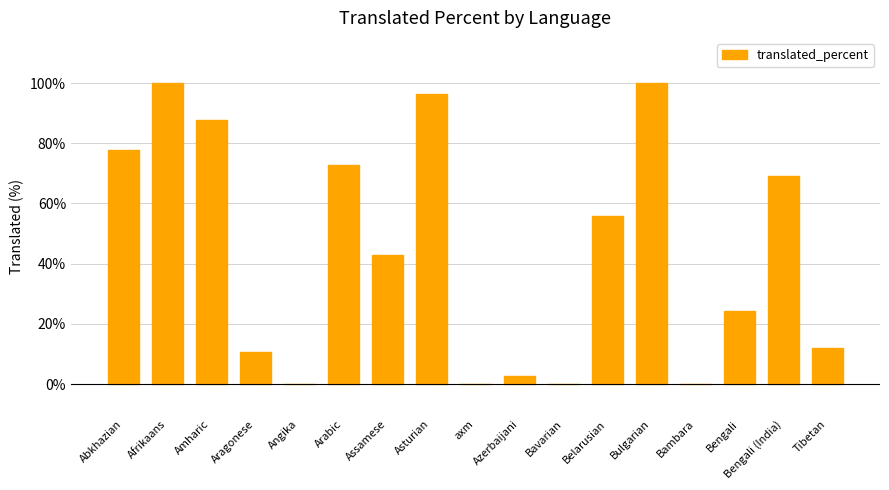

Reading left to right, what are all the values shown in this chart?

Abkhazian=77.8	Afrikaans=100.0	Amharic=87.8	Aragonese=10.7	Angika=0.0	Arabic=72.8	Assamese=42.8	Asturian=96.4	axm=0.0	Azerbaijani=2.8	Bavarian=0.0	Belarusian=55.7	Bulgarian=100.0	Bambara=0.0	Bengali=24.2	Bengali (India)=69.2	Tibetan=12.1